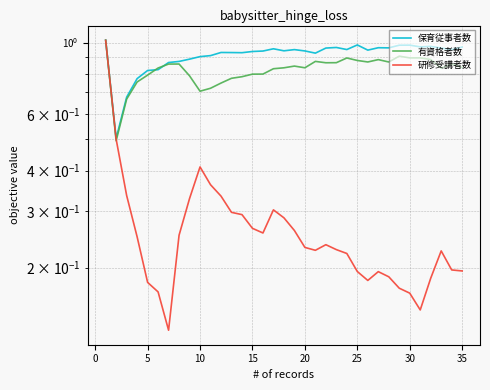

What value does the 有資格者数 series have at 30?

0.9